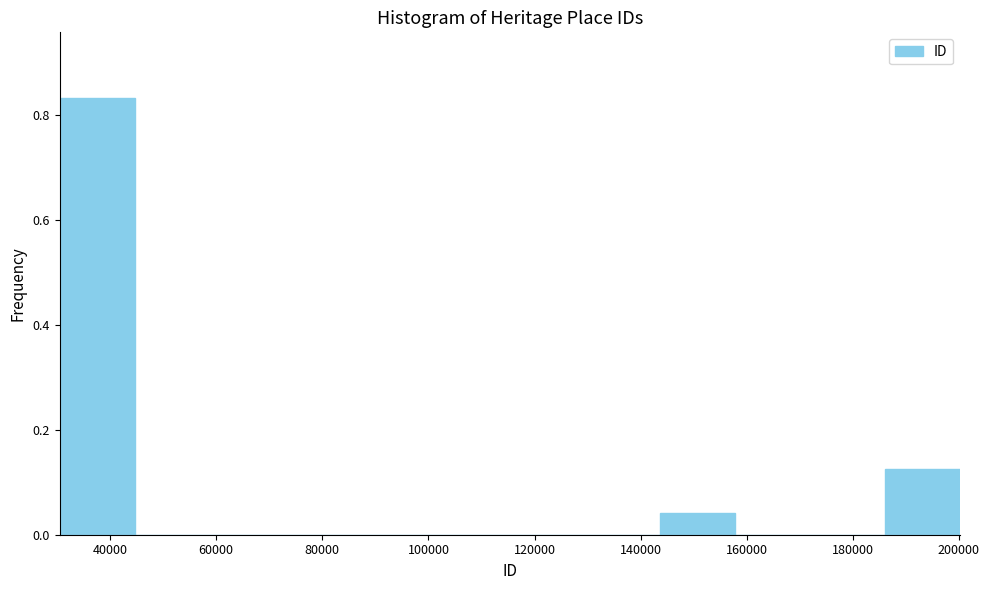

Reading left to right, transcribe this chart: for each bar, give the range it covers on the x-axis and its height. Neither the bar edges nor the heights are printed on the chart, so give them approximately, as read against the axes.

30000 to 44000: 0.84
44000 to 58000: 0
58000 to 72000: 0
72000 to 88000: 0
88000 to 102000: 0
102000 to 116000: 0
116000 to 130000: 0
130000 to 144000: 0
144000 to 158000: 0.04
158000 to 172000: 0
172000 to 186000: 0
186000 to 200000: 0.12